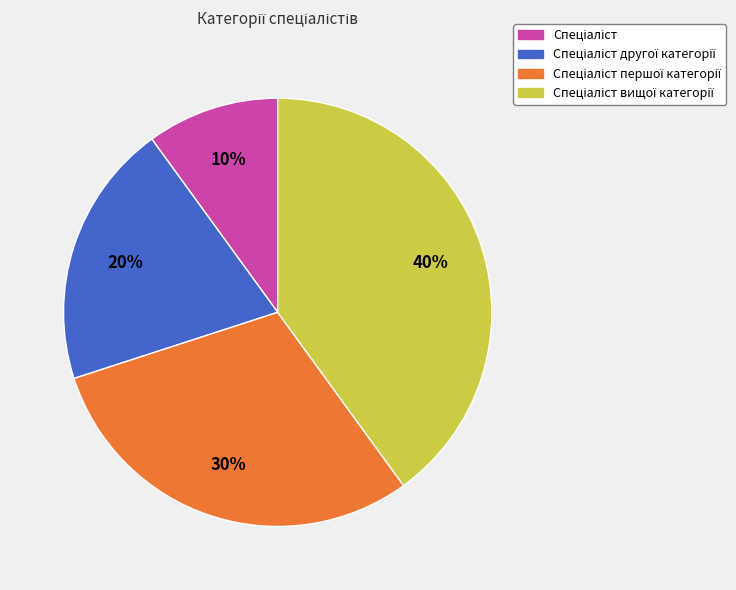

Is there a majority slice in this chart?

No